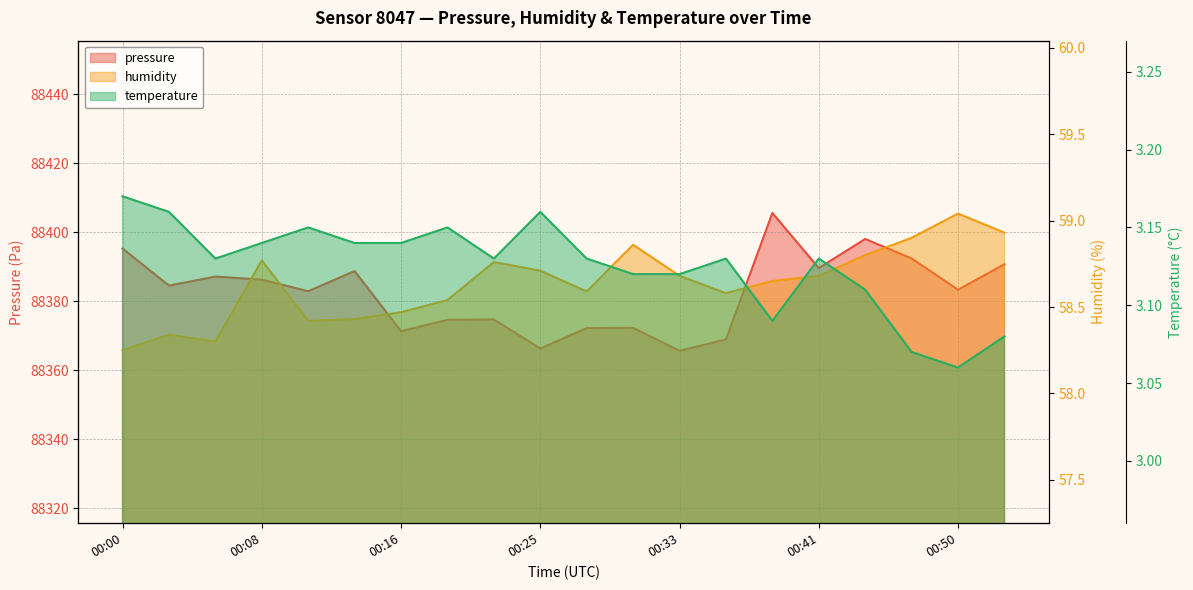

Rank the series by their maximum value, from lowest to highest.

temperature, humidity, pressure